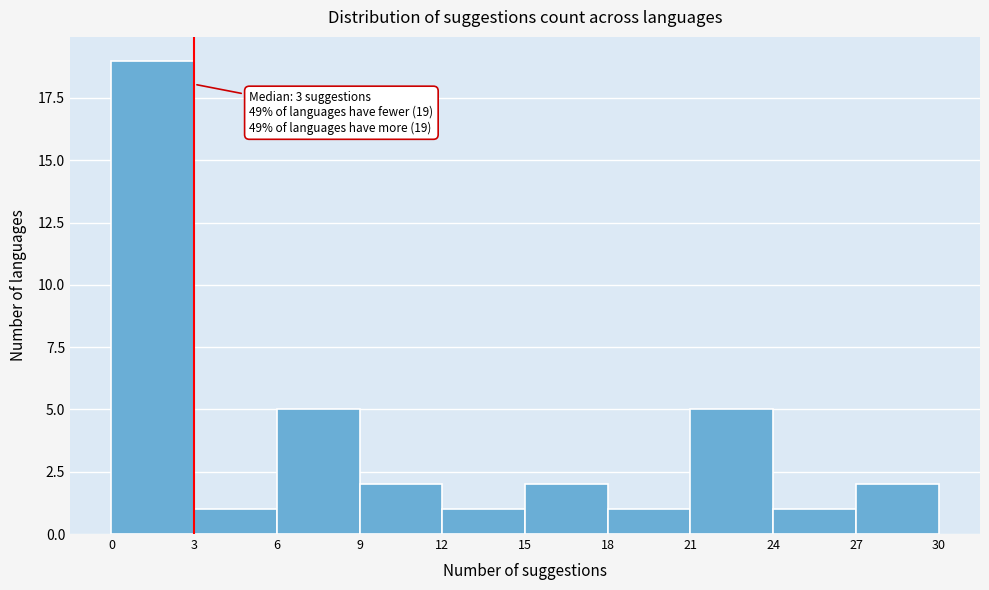

Which range on the x-axis has the tallest bar?

0 to 3